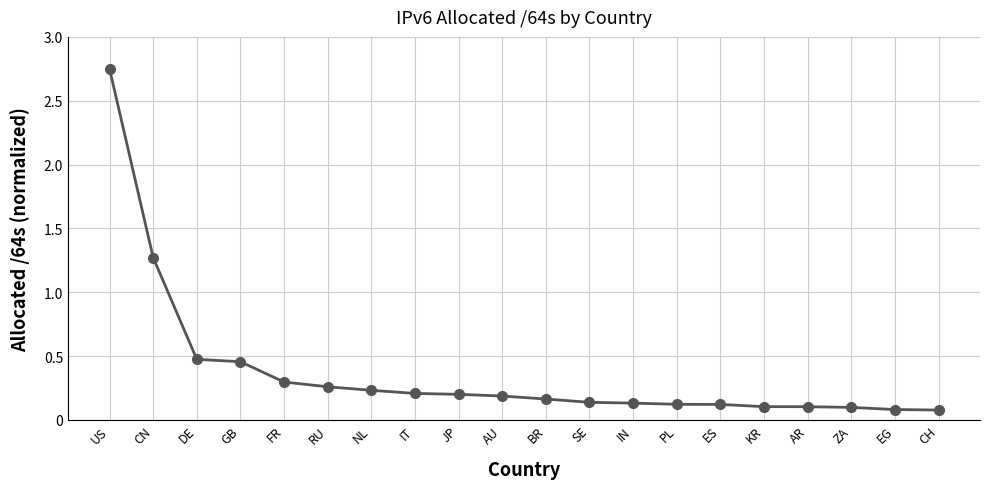

What position from the right is SE?

9